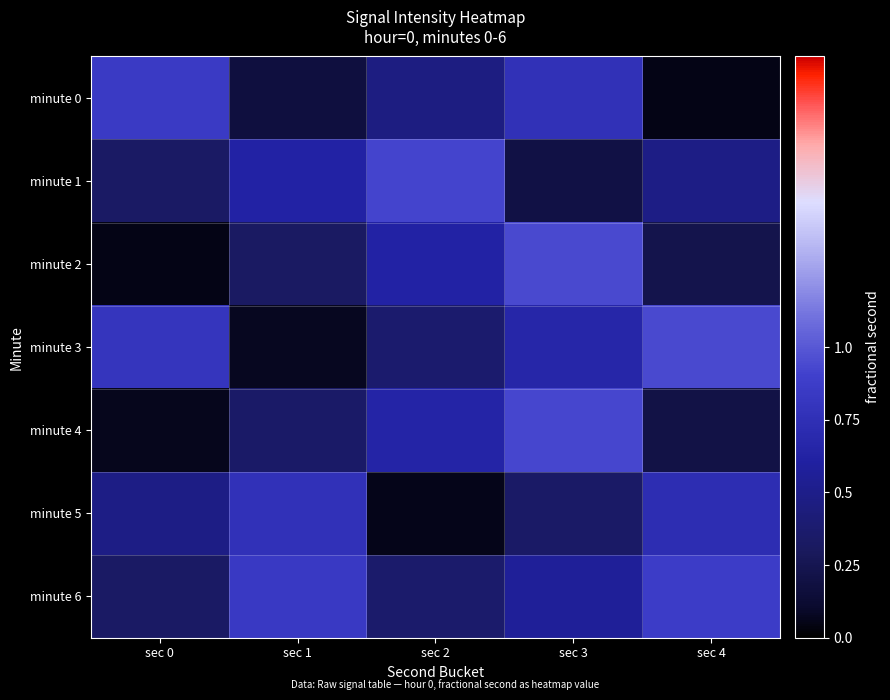

Which series has the widest spread of values?

minute 2